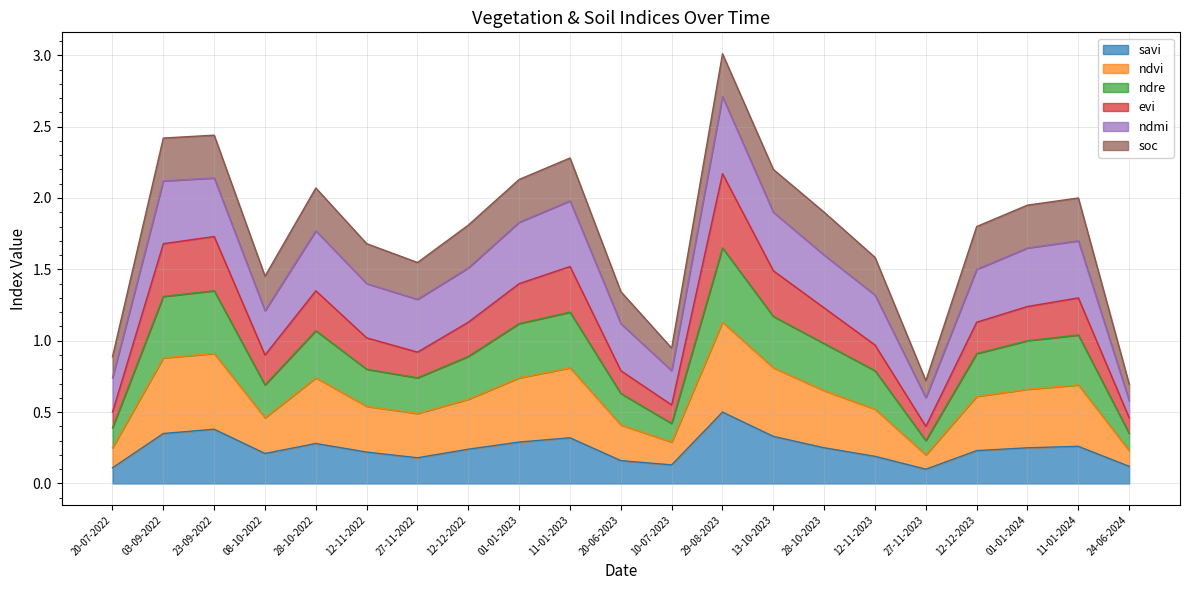

Where is the first local minimum for evi?

08-10-2022